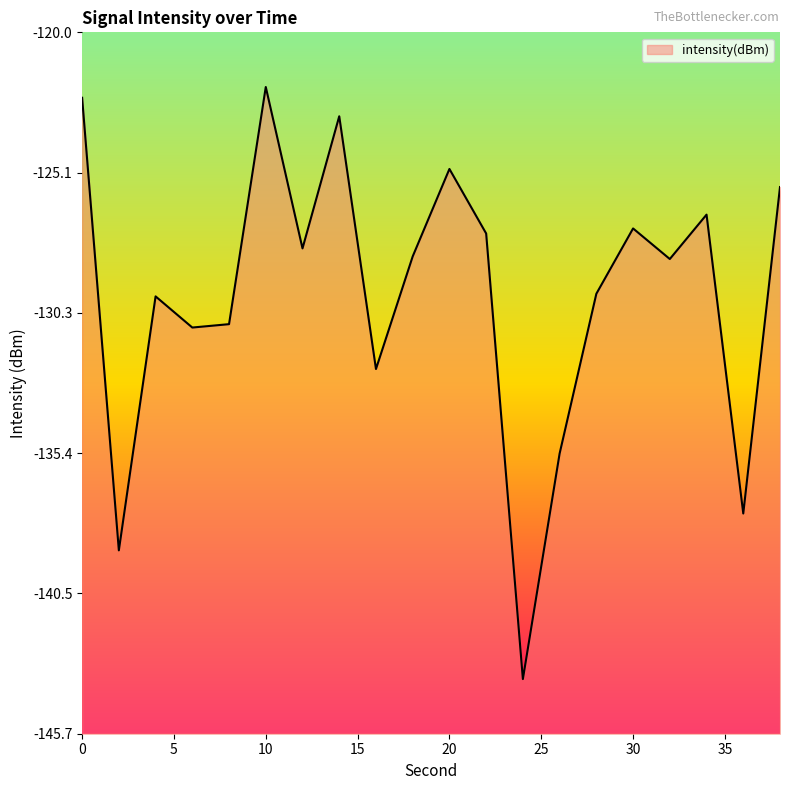

What is the greatest value displayed?

-122.0